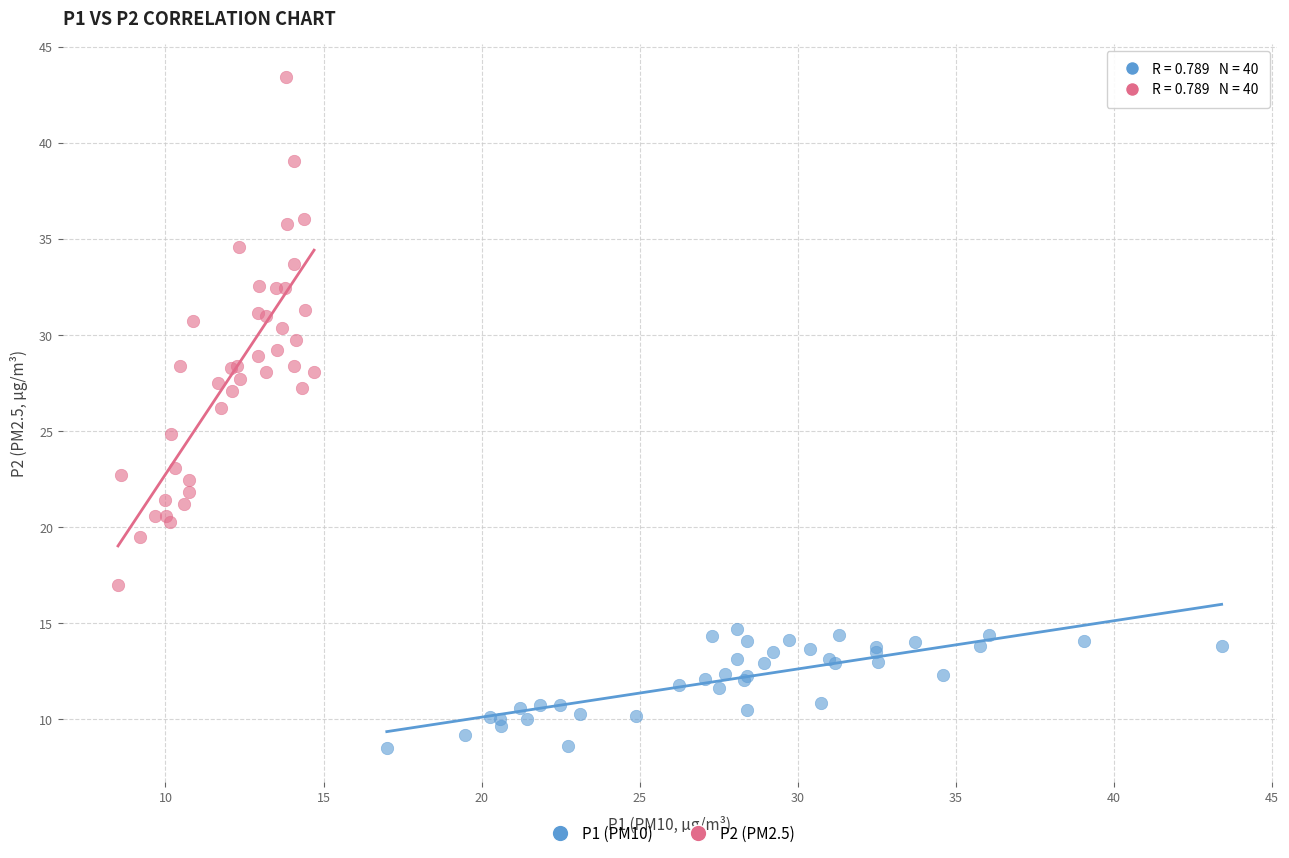

Which series contains the lowest Y value?

P1 (PM10)